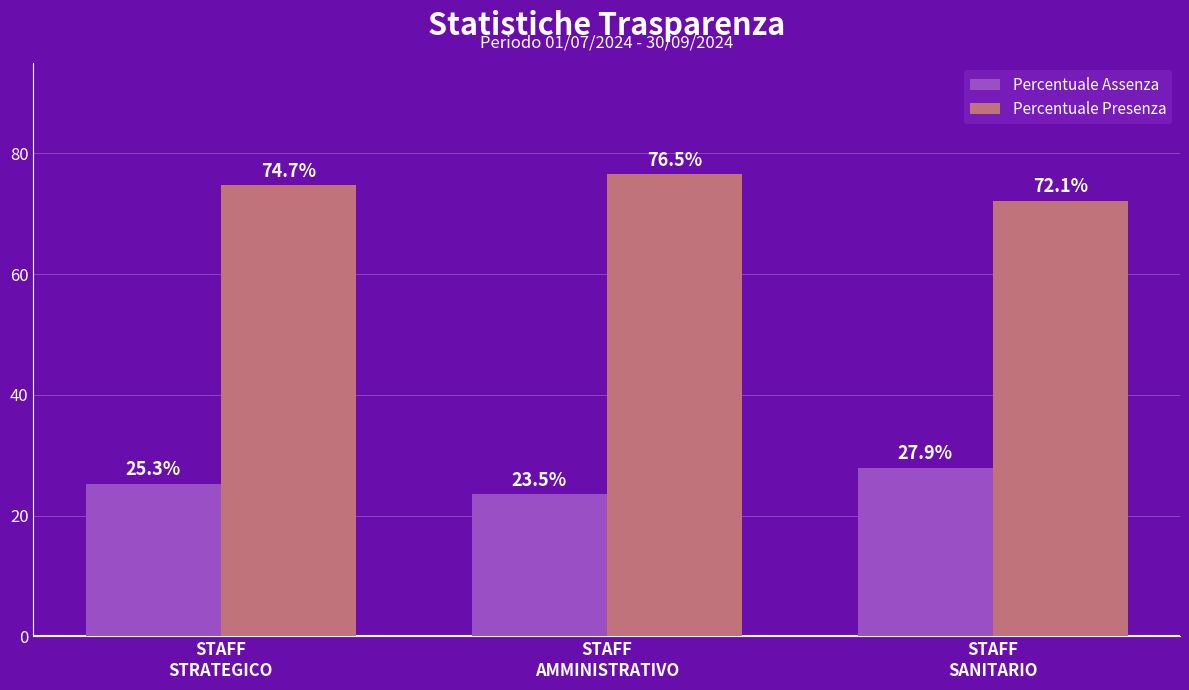

What is the difference between the maximum and minimum values in the Percentuale Presenza series?

4.4